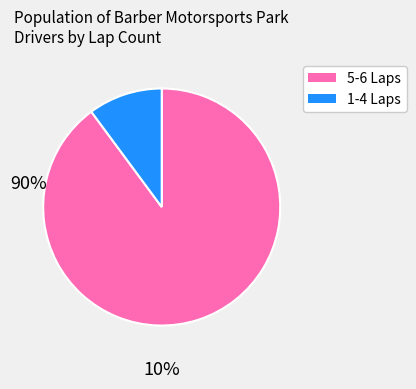

Is there any slice that represents more than half of the pie?

Yes